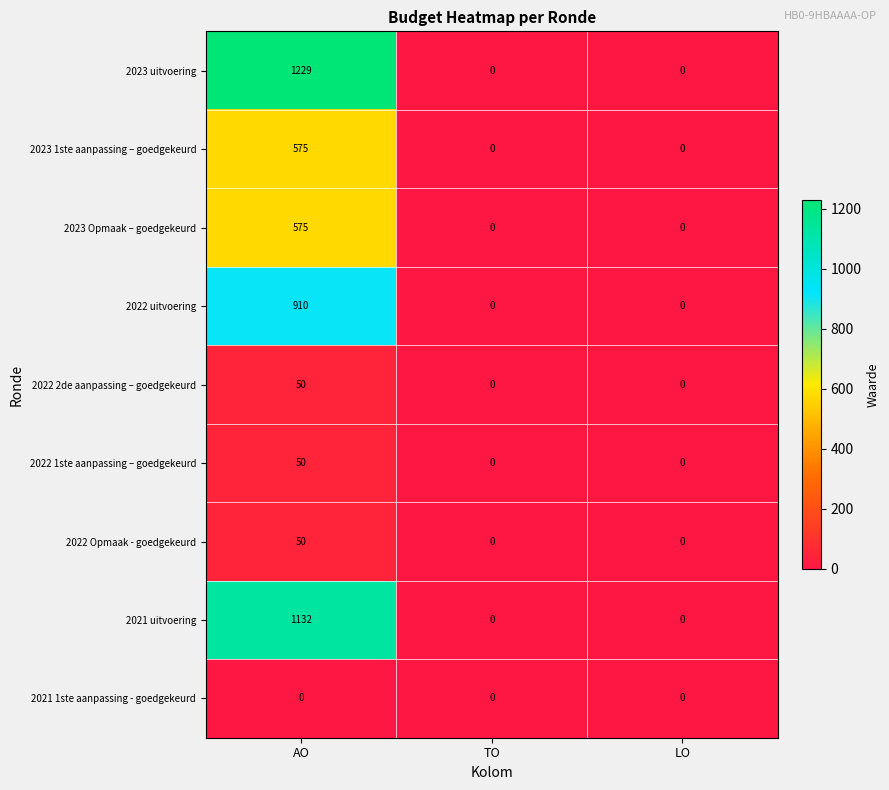

What is the difference between the maximum and minimum values in the 2022 1ste aanpassing – goedgekeurd series?

50